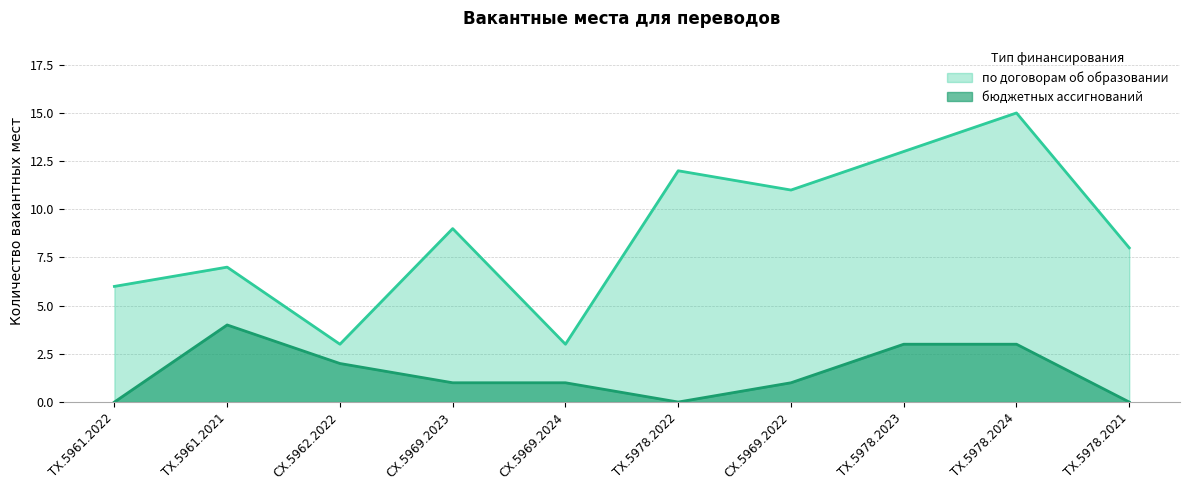

Where is the first local maximum?

ТХ.5961.2021